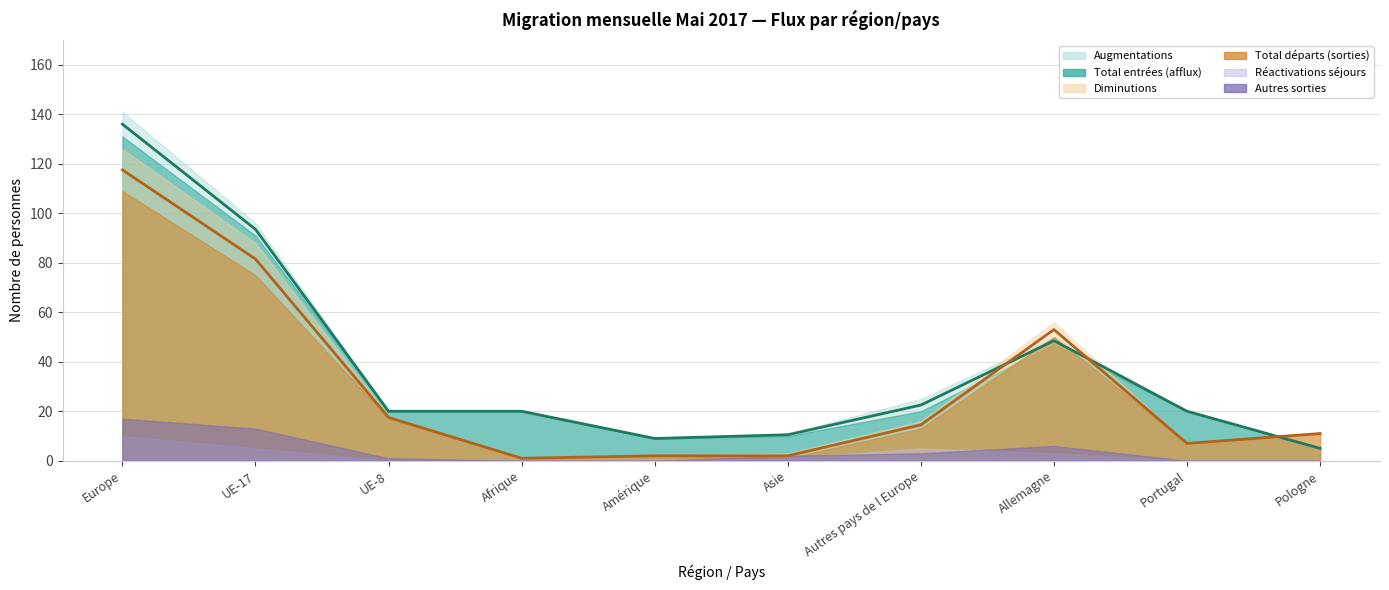

Between Pologne and Autres pays de l Europe, which is larger?

Autres pays de l Europe